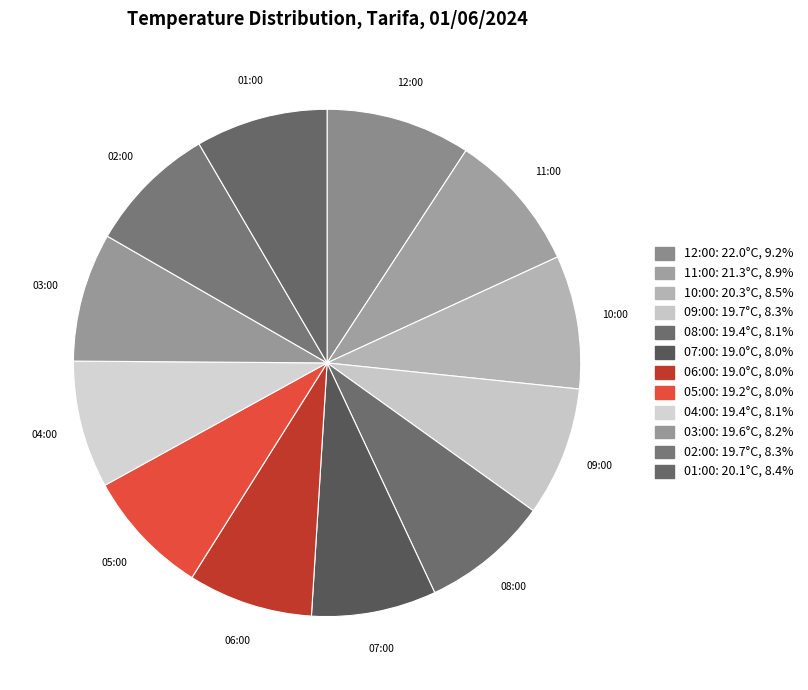

How many segments does this pie chart have?

12